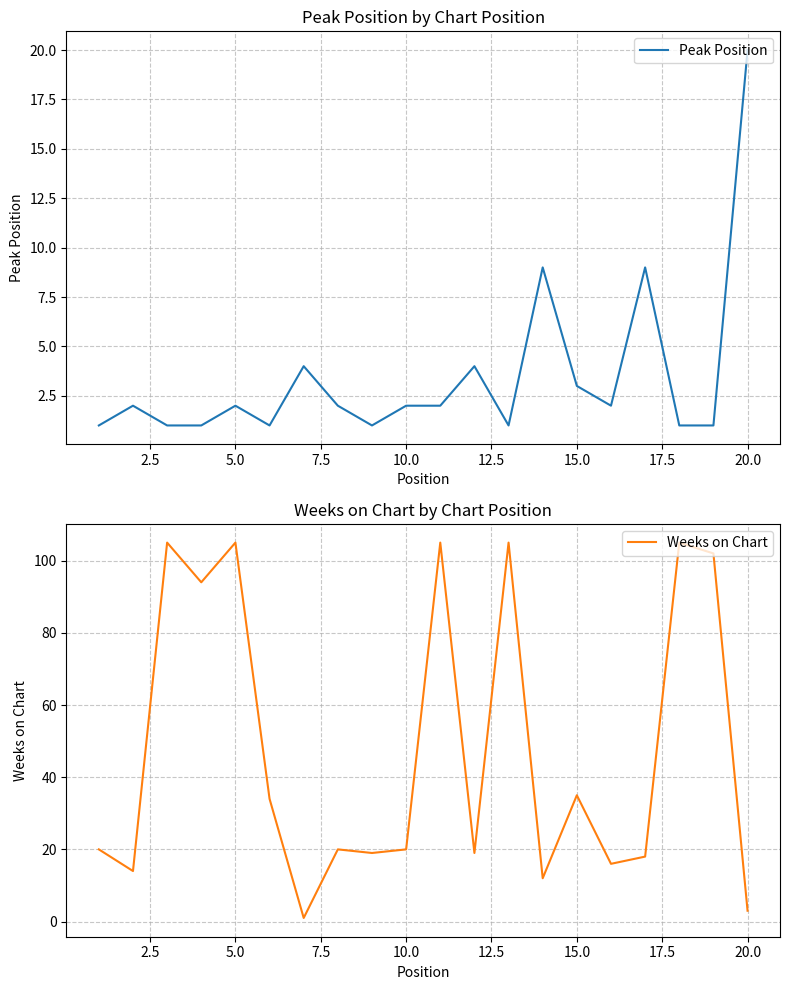

Which category has the highest value in the Peak Position series?

20.0